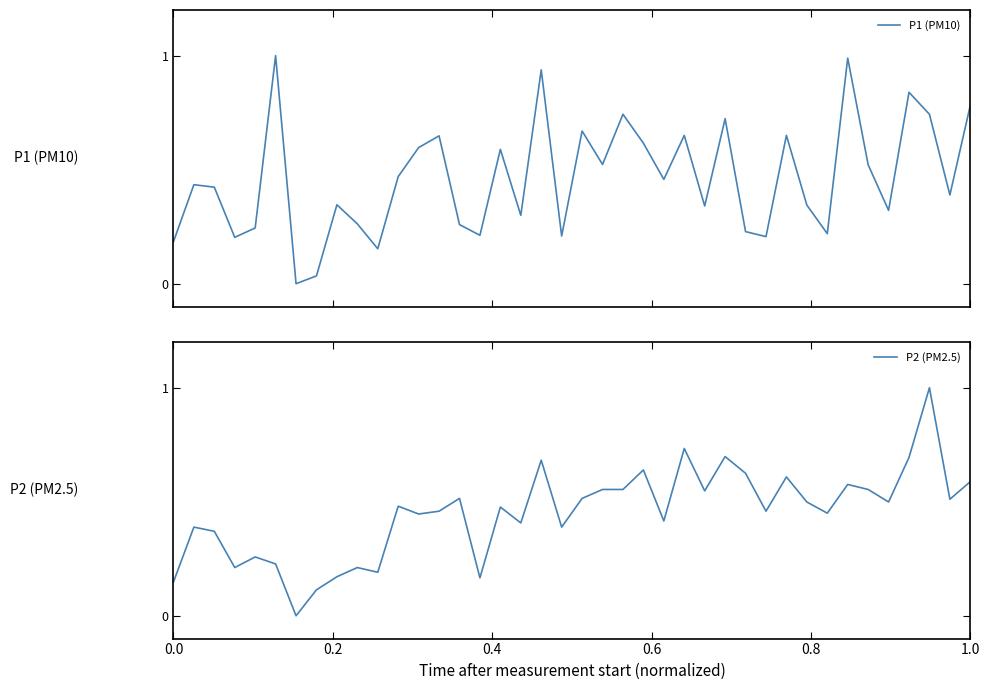

At how many categories does at least one series exceed 0?

39